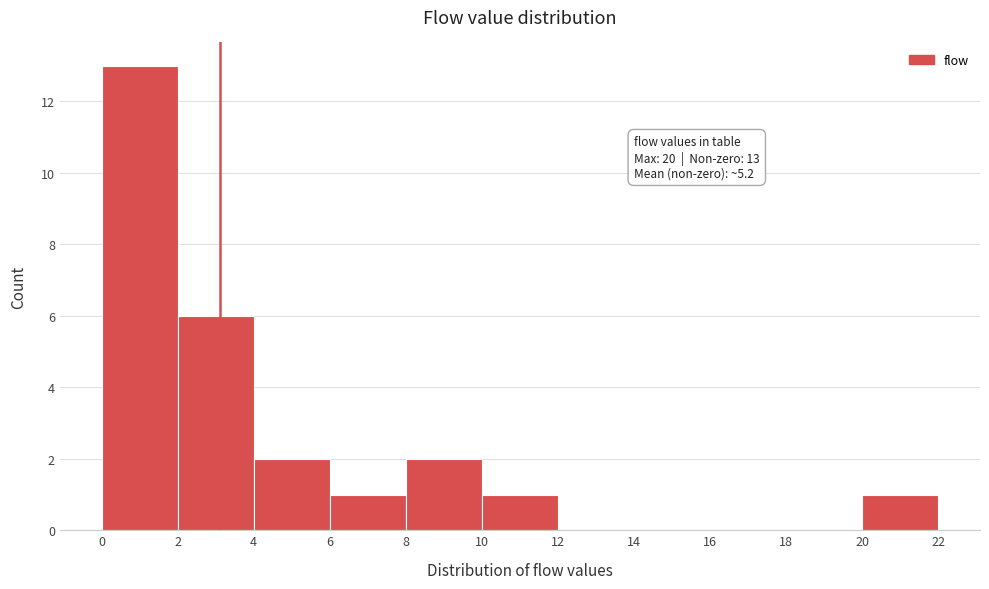

Over which range of the x-axis is the bar tallest?

0 to 2